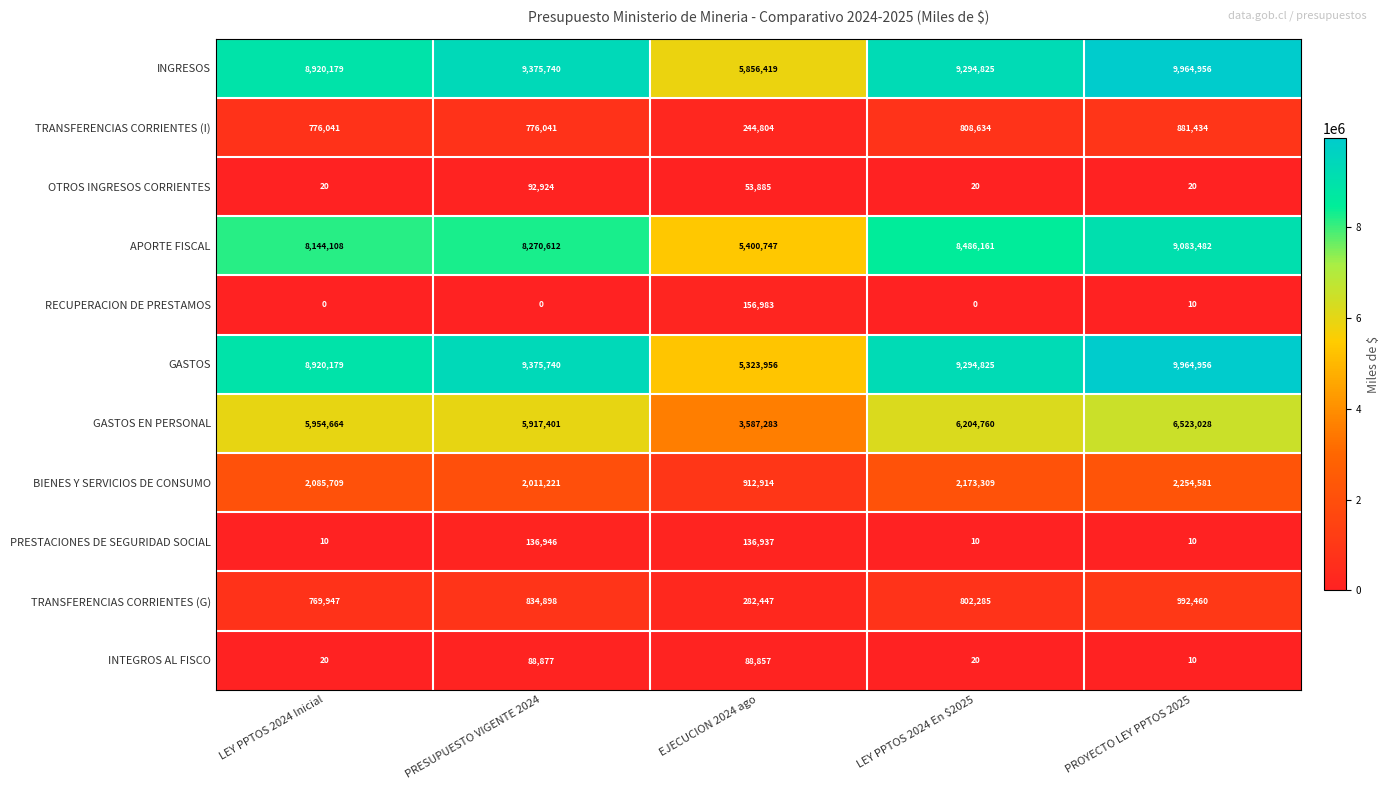

What is the spread (max minus min) of values at PROYECTO LEY PPTOS 2025?

9964946